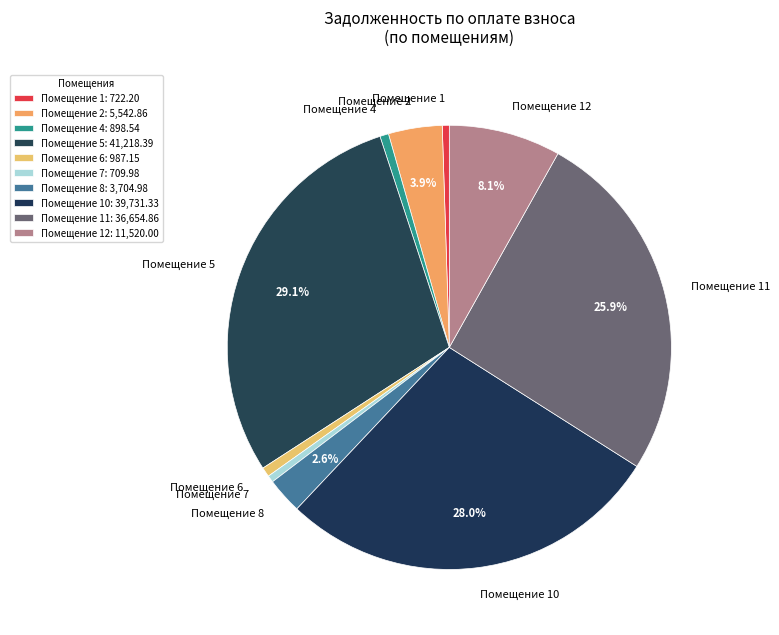

Is Помещение 10 the majority of the pie?

No